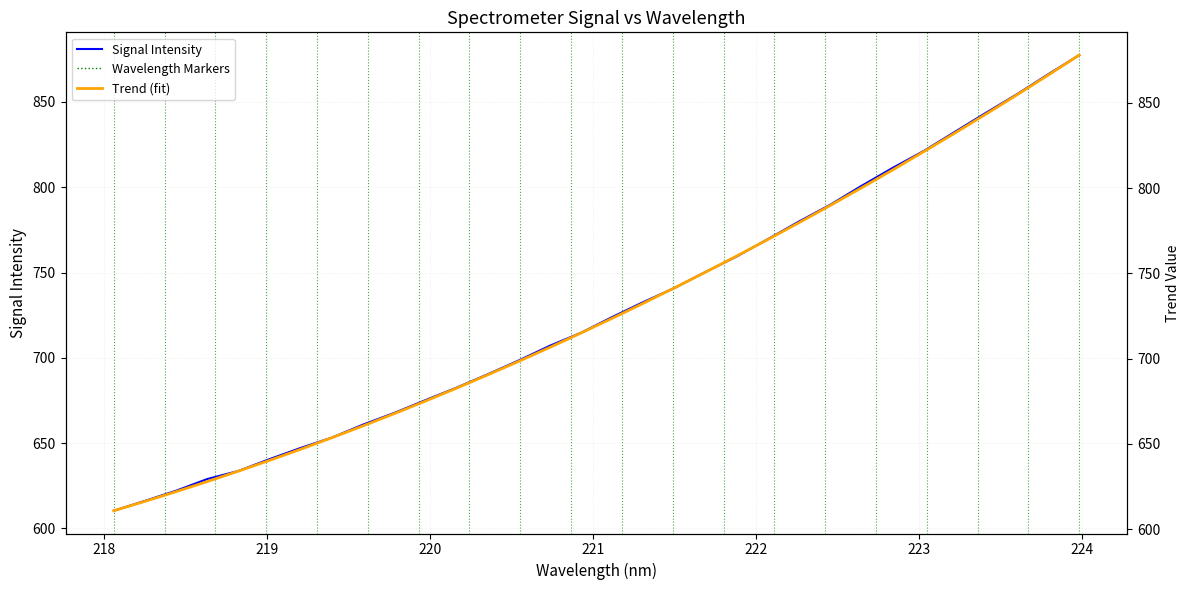

How many data points does each series have?

32